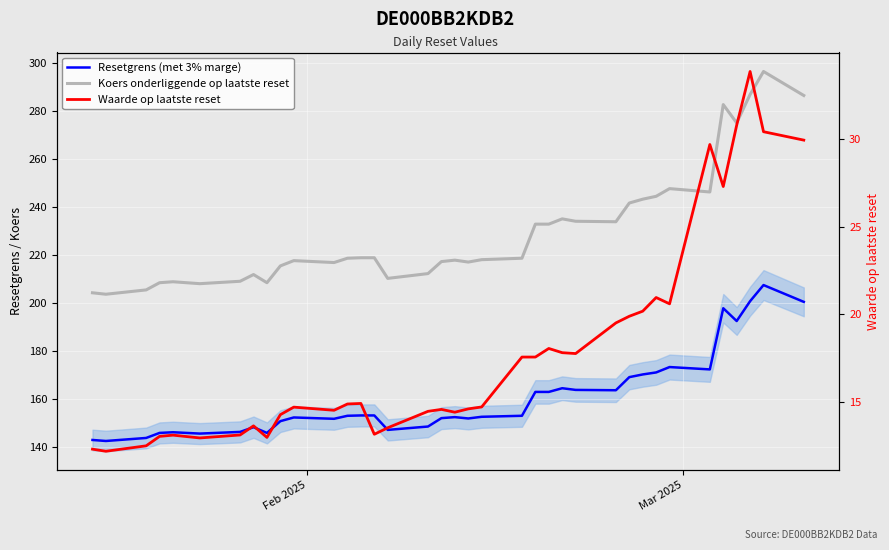

How many interior local valleys does the Resetgrens (met 3% marge) series have?

9